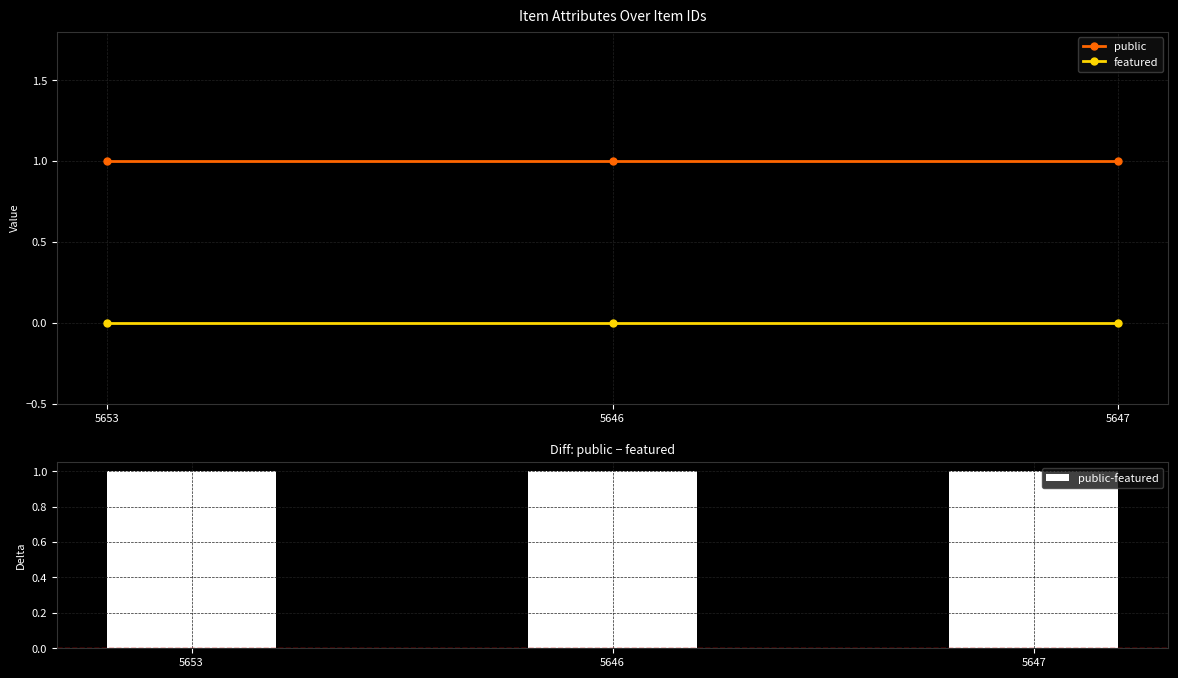

How many groups of bars are there?

3